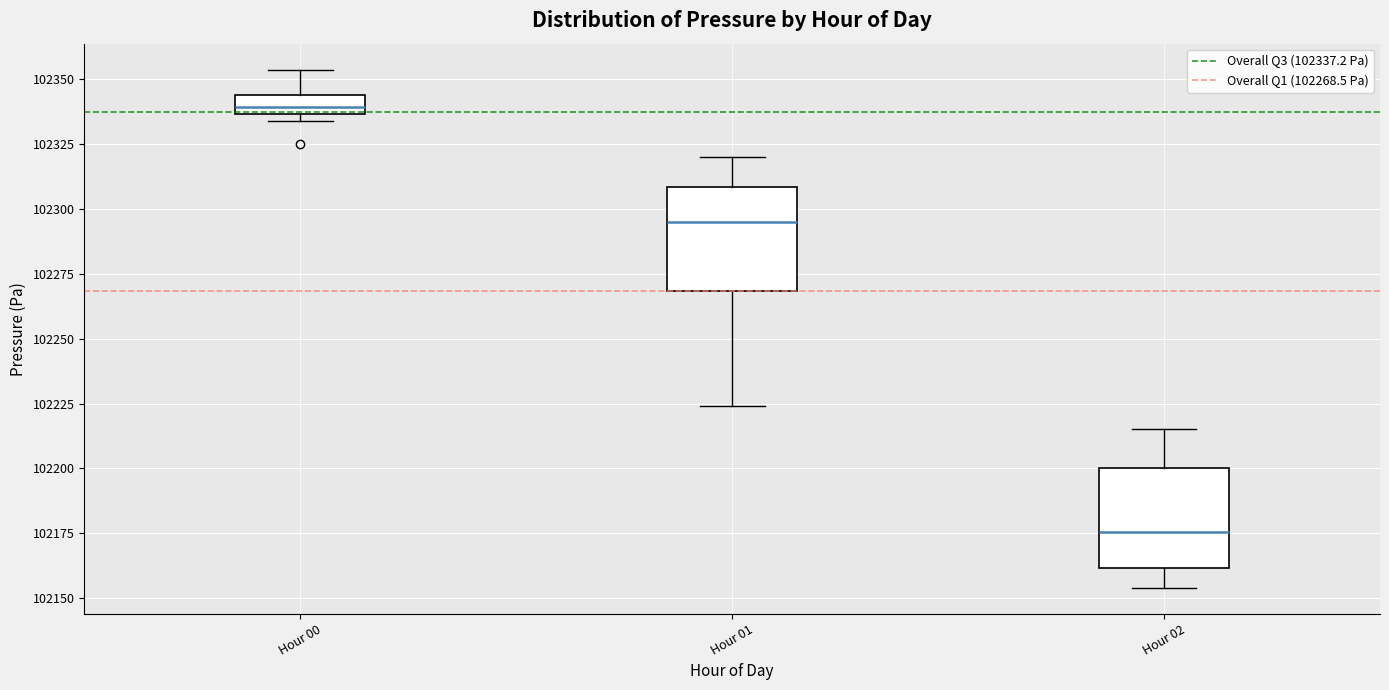

Where is the upper edge of the box for Hour 00 on the y-axis? The values are not printed on the chart, so give them approximately, as read against the axis.

102345